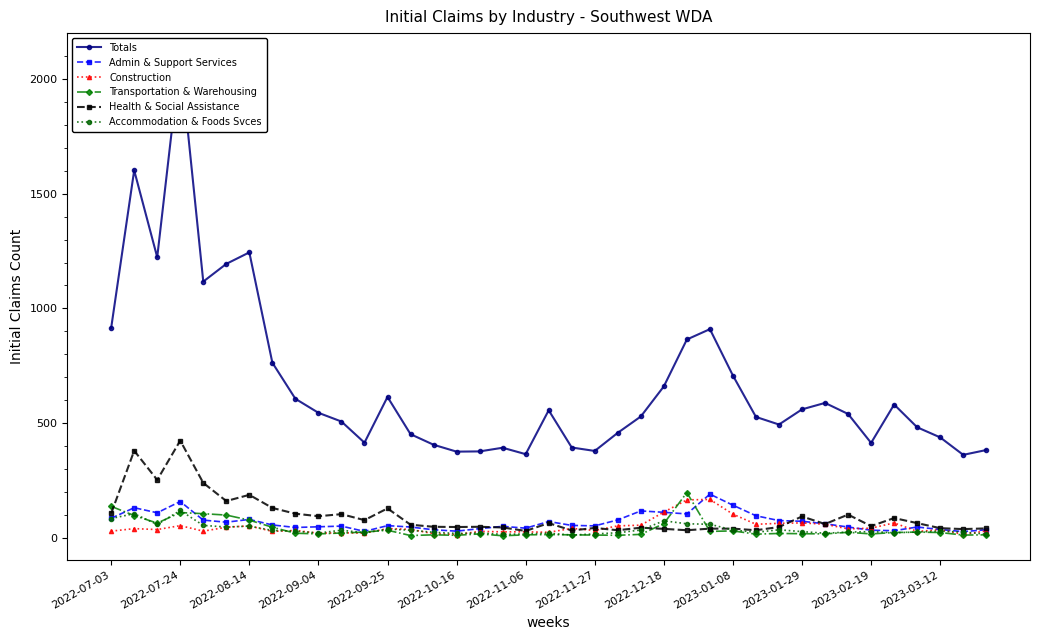

At which category does the chart reach its minimum across all series?

17